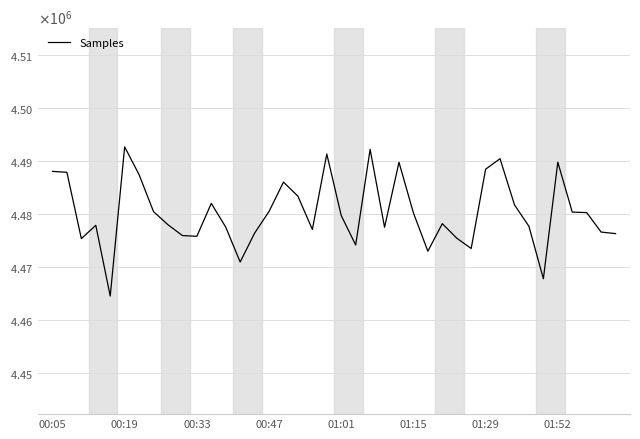

Reading right to left, list all the values displayed in this chart.

4476284	4476577	4480255	4480351	4489786	4467749	4477662	4481718	4490441	4488458	4473465	4475423	4478162	4472956	4480194	4489765	4477486	4492211	4474139	4479695	4491329	4477070	4483356	4486017	4480480	4476373	4470913	4477507	4481996	4475774	4475913	4477962	4480435	4487424	4492678	4464477	4477849	4475336	4487871	4488049